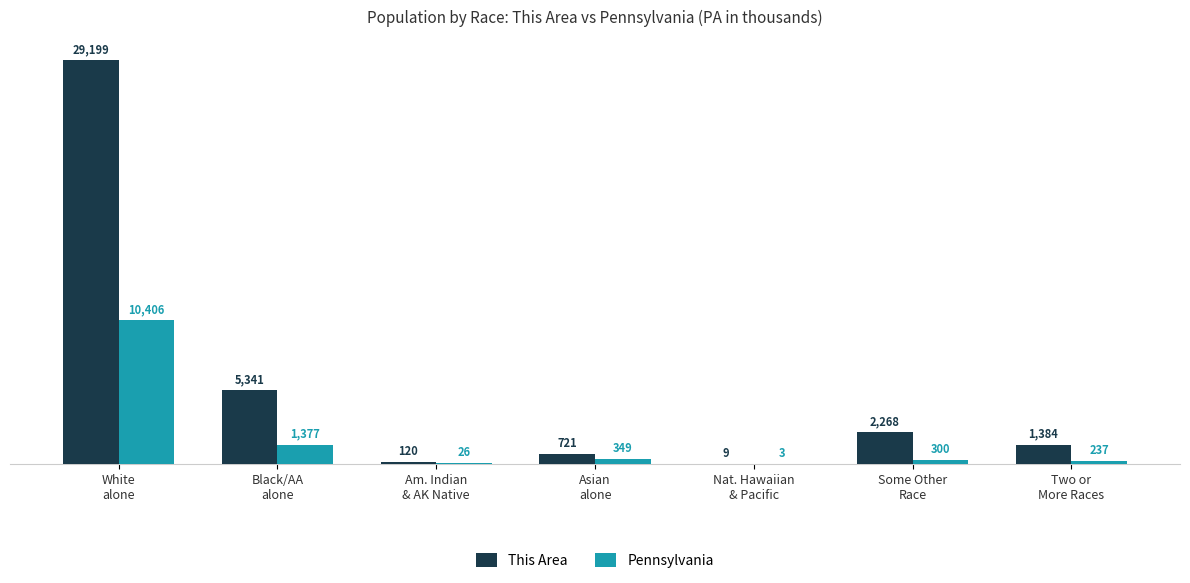

Which series has the largest range (max minus min)?

This Area